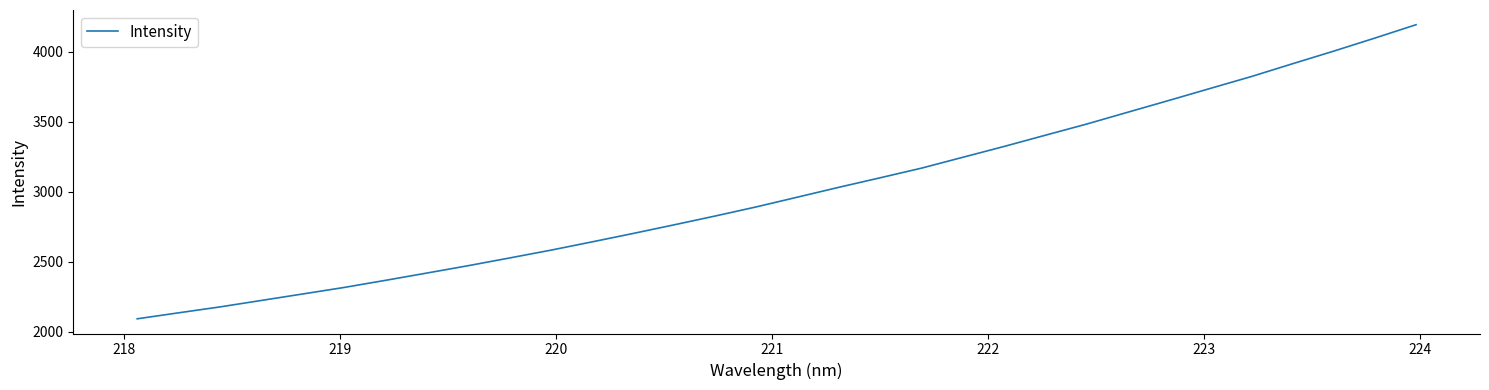

What is the difference between the maximum and minimum values?

2102.4